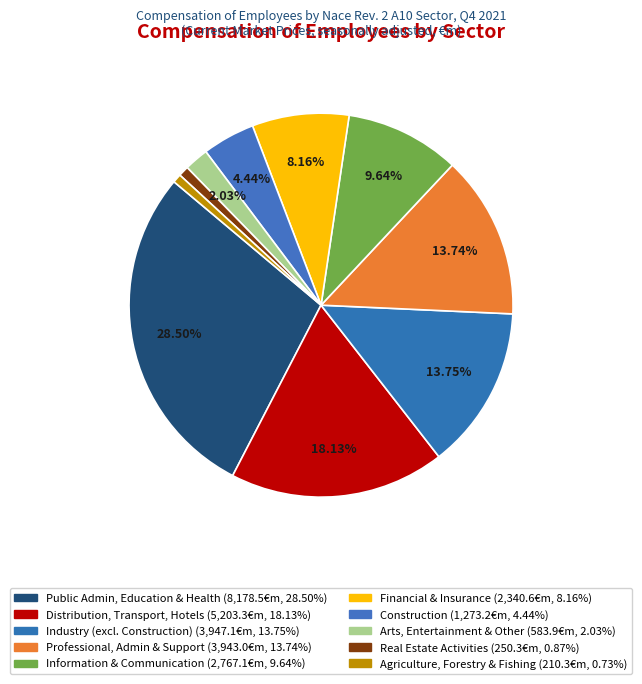

Which category has the smallest portion of the pie?

Agriculture, Forestry & Fishing